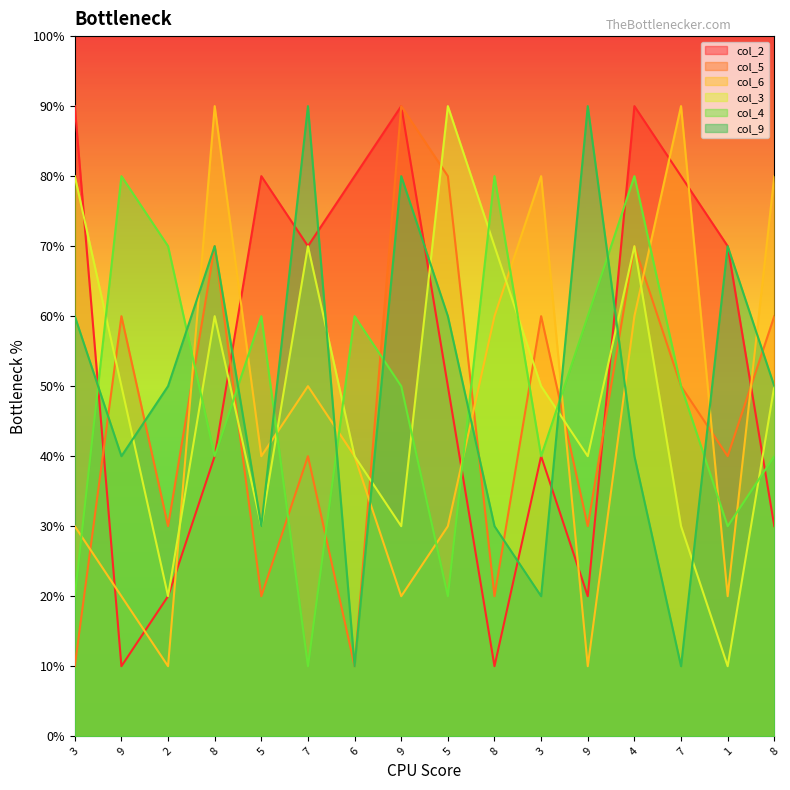

Reading left to right, transcribe all the data shown in this chart.

col_2: 3=9	9=1	2=2	8=4	5=8	7=7	6=8	9=9	5=5	8=1	3=4	9=2	4=9	7=8	1=7	8=3
col_5: 3=1	9=6	2=3	8=7	5=2	7=4	6=1	9=9	5=8	8=2	3=6	9=3	4=7	7=5	1=4	8=6
col_6: 3=3	9=2	2=1	8=9	5=4	7=5	6=4	9=2	5=3	8=6	3=8	9=1	4=6	7=9	1=2	8=8
col_3: 3=8	9=5	2=2	8=6	5=3	7=7	6=4	9=3	5=9	8=7	3=5	9=4	4=7	7=3	1=1	8=5
col_4: 3=2	9=8	2=7	8=4	5=6	7=1	6=6	9=5	5=2	8=8	3=4	9=6	4=8	7=5	1=3	8=4
col_9: 3=6	9=4	2=5	8=7	5=3	7=9	6=1	9=8	5=6	8=3	3=2	9=9	4=4	7=1	1=7	8=5